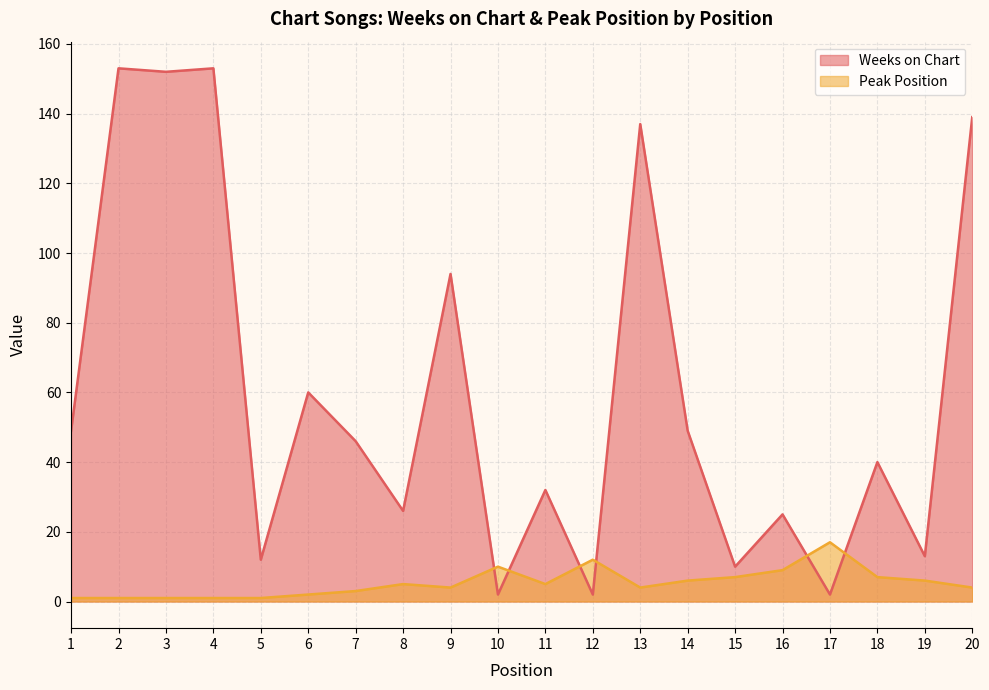

Reading left to right, extract all data points from this chart.

Weeks on Chart: 1=49	2=153	3=152	4=153	5=12	6=60	7=46	8=26	9=94	10=2	11=32	12=2	13=137	14=49	15=10	16=25	17=2	18=40	19=13	20=139
Peak Position: 1=1	2=1	3=1	4=1	5=1	6=2	7=3	8=5	9=4	10=10	11=5	12=12	13=4	14=6	15=7	16=9	17=17	18=7	19=6	20=4